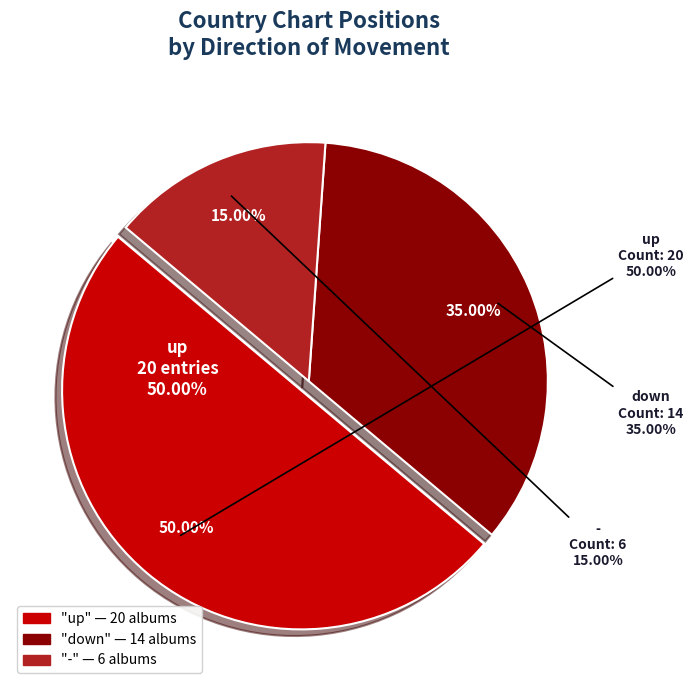

What is the smallest slice in the pie chart?

-